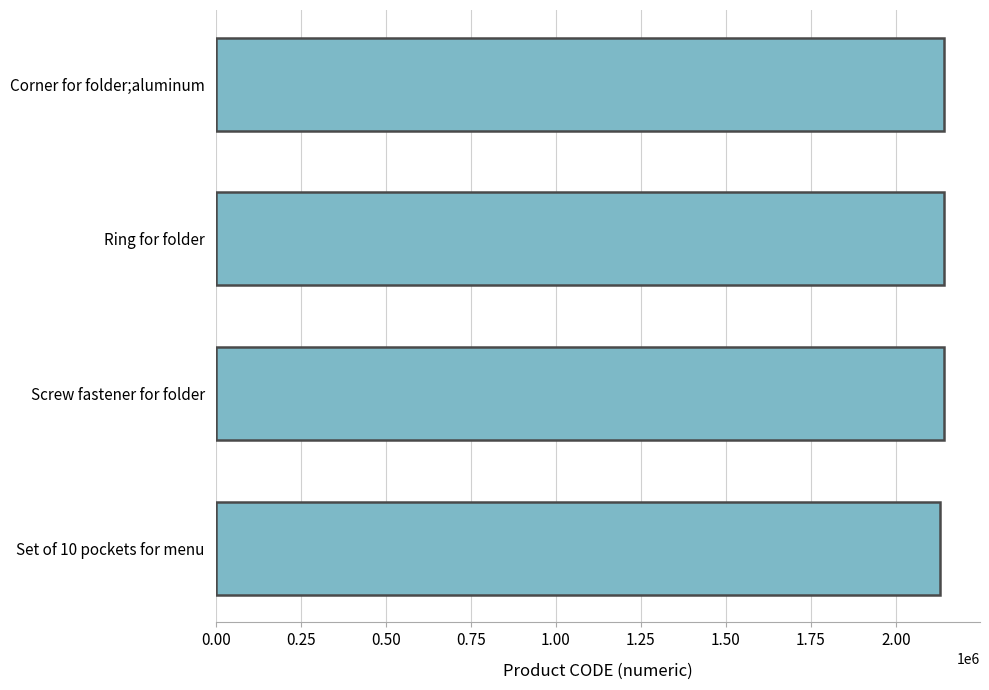

The chart shows a value of 2140603 at Screw fastener for folder. True or false?

True